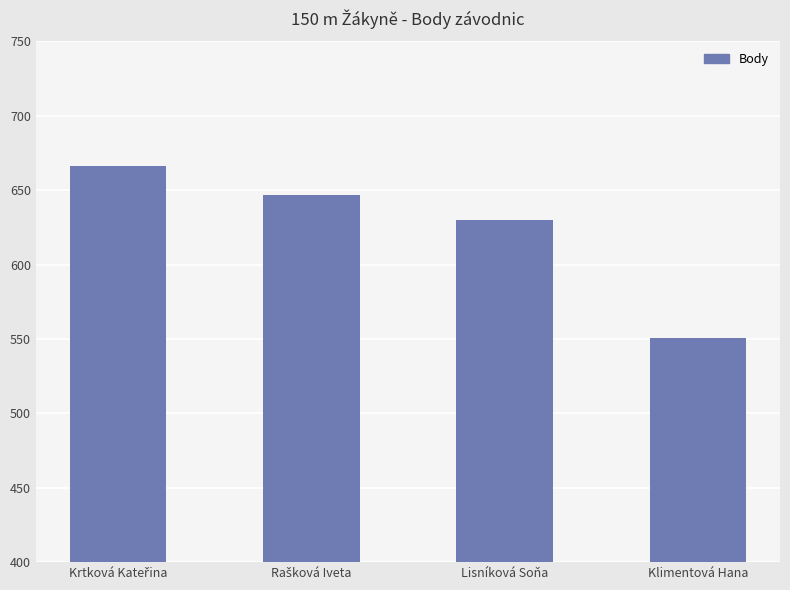

What is the label of the 3rd bar from the left?

Lisníková Soňa